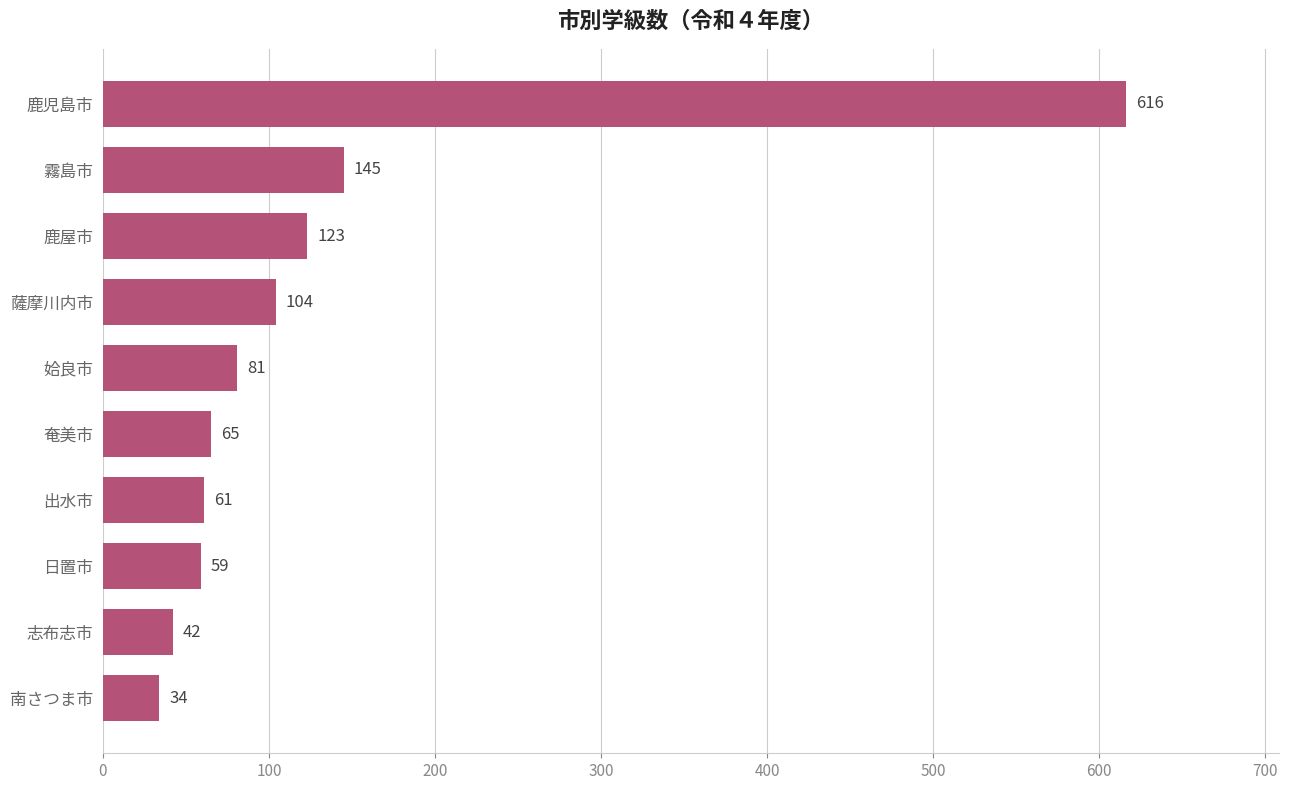

What is the change in value from 南さつま市 to 出水市?

+27